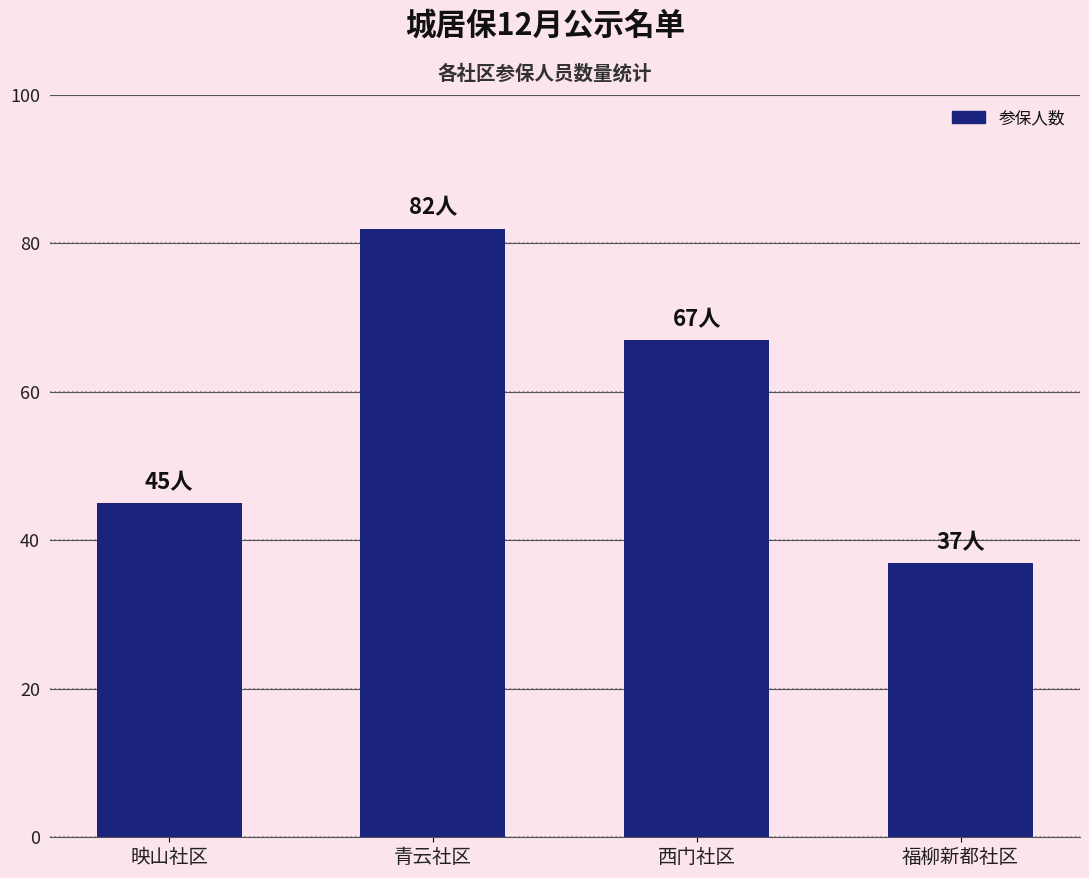

What is the average value?

58